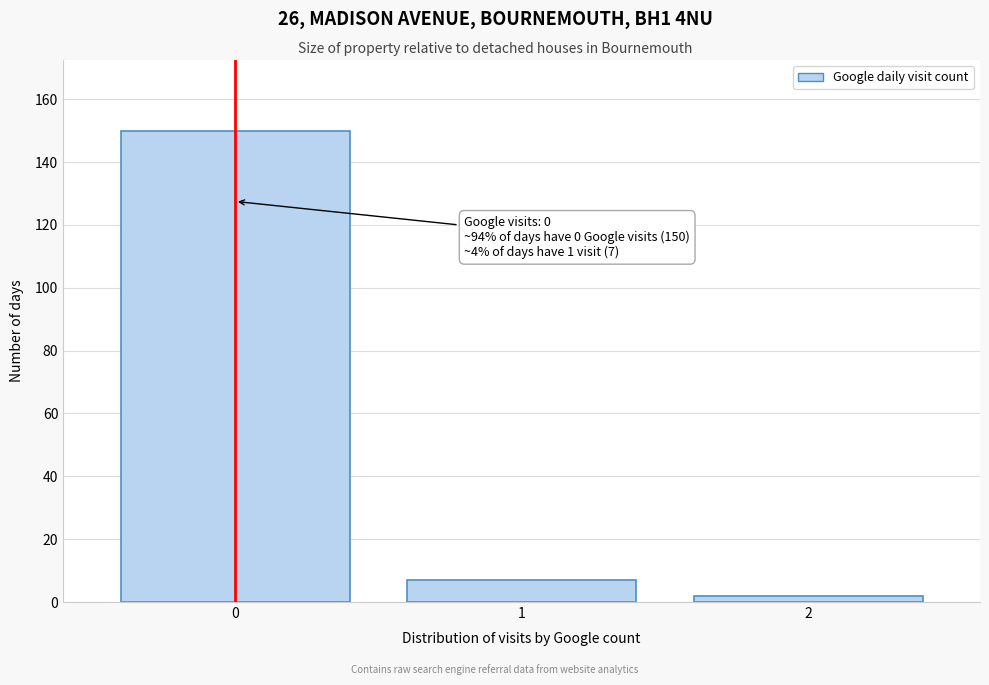

Reading left to right, extract all data points from this chart.

150	7	2